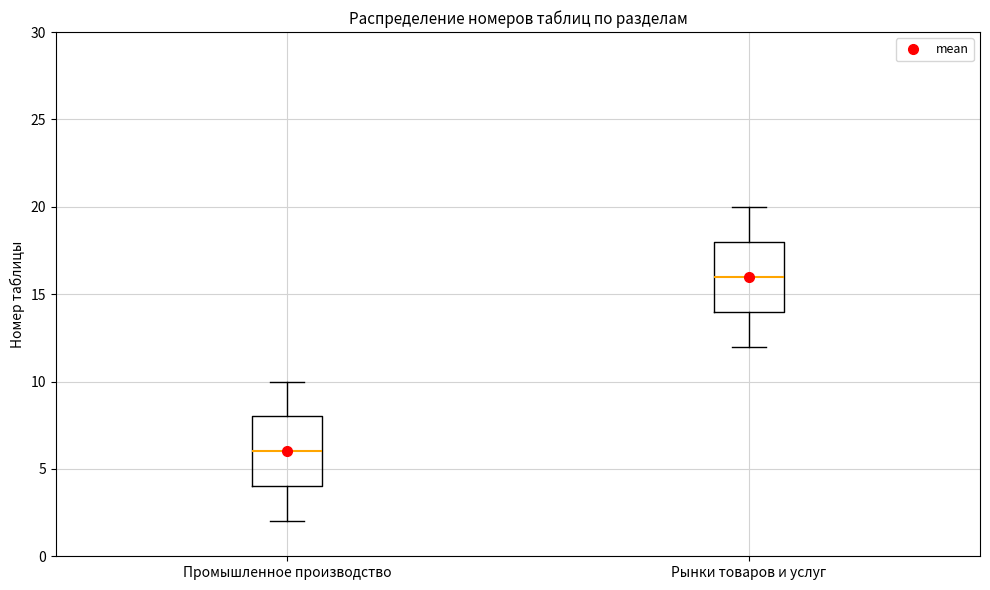

Reading left to right, read every box against the y-axis: the position of its median line, the range the box covers, and the ends of its whiskers. The values are not printed on the chart, so give them approximately, as read against the axis.

Промышленное производство: median 6, box 4 to 8, whiskers 2 to 10
Рынки товаров и услуг: median 16, box 14 to 18, whiskers 12 to 20